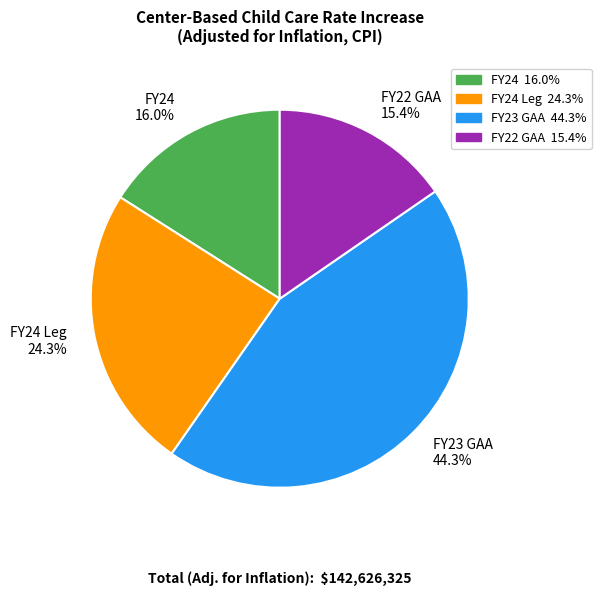

True or false: FY22 GAA accounts for 15% of the total.

True